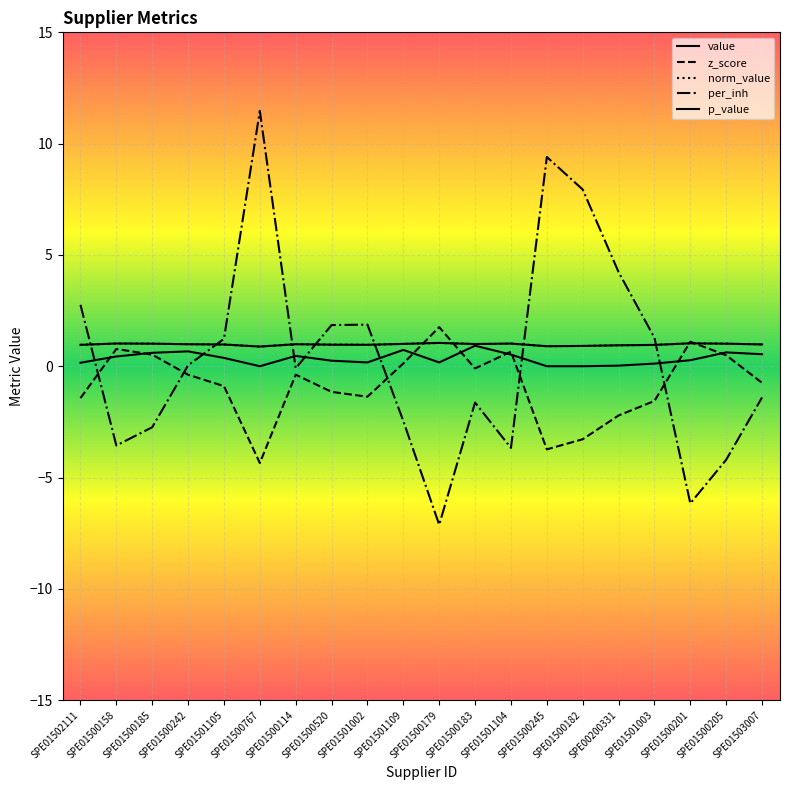

Does the chart display data point markers on the line(s)?

No